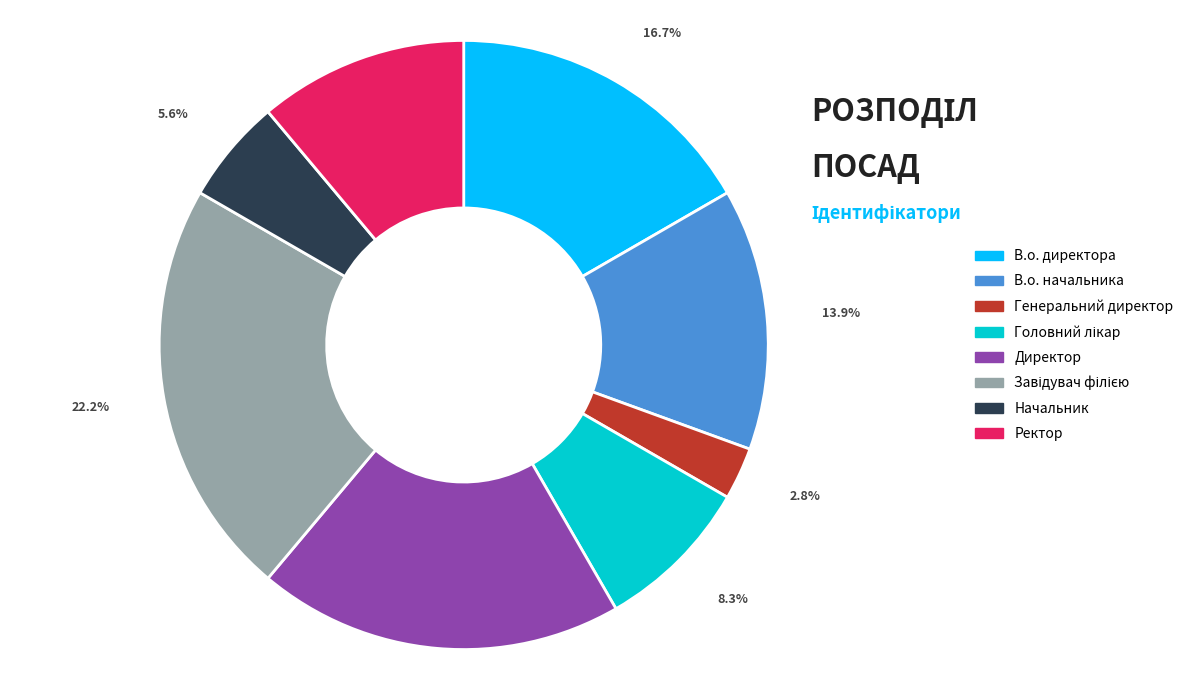

Between В.о. начальника and Генеральний директор, which is larger?

В.о. начальника